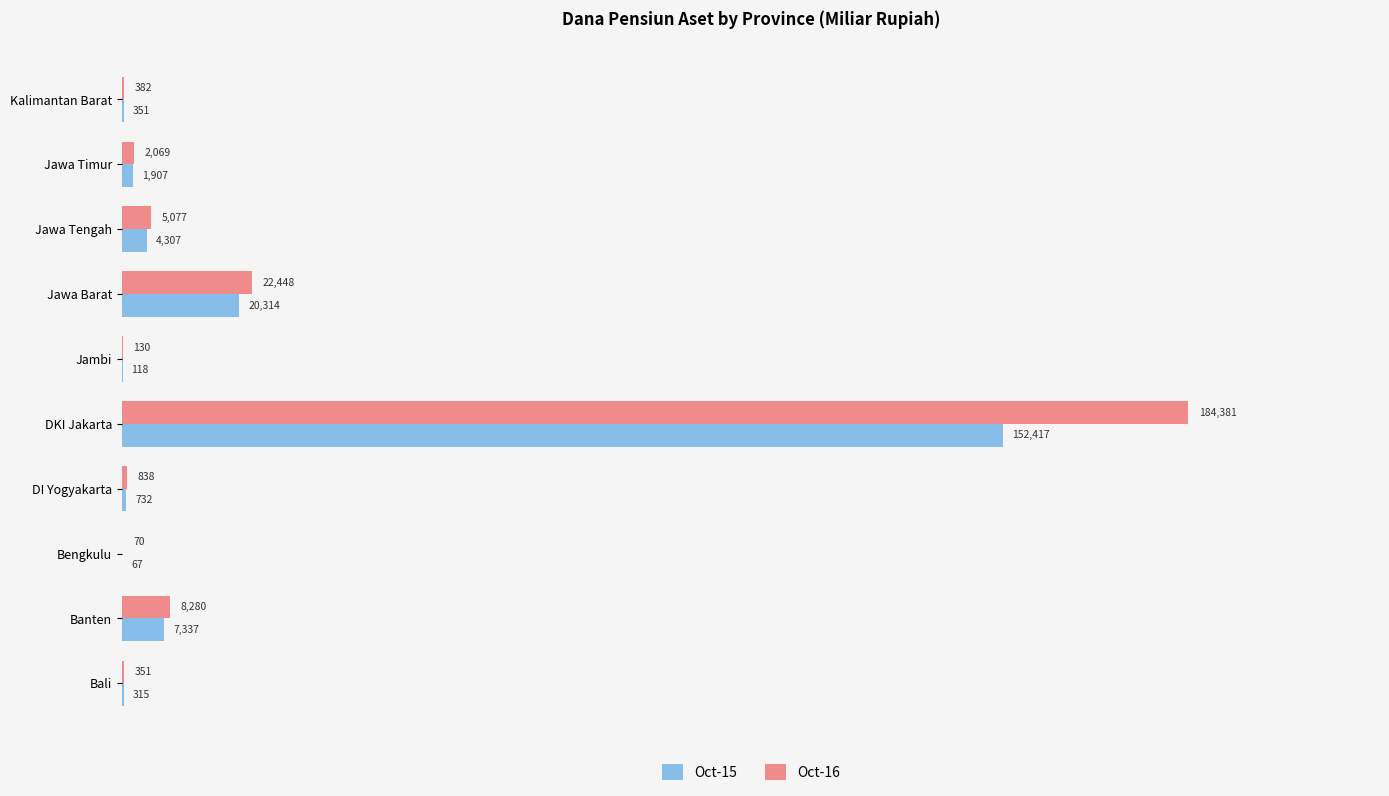

What is the total value across all series at Jawa Barat?

42762.0